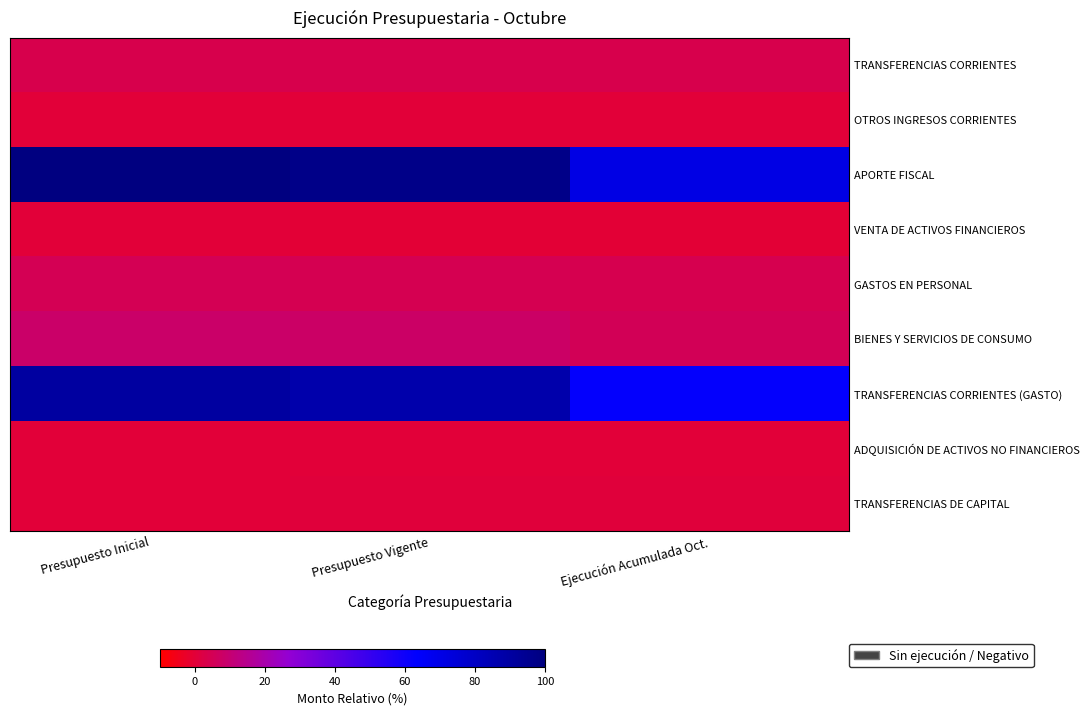

Which has a higher value, Presupuesto Inicial or Ejecución Acumulada Oct.?

Presupuesto Inicial